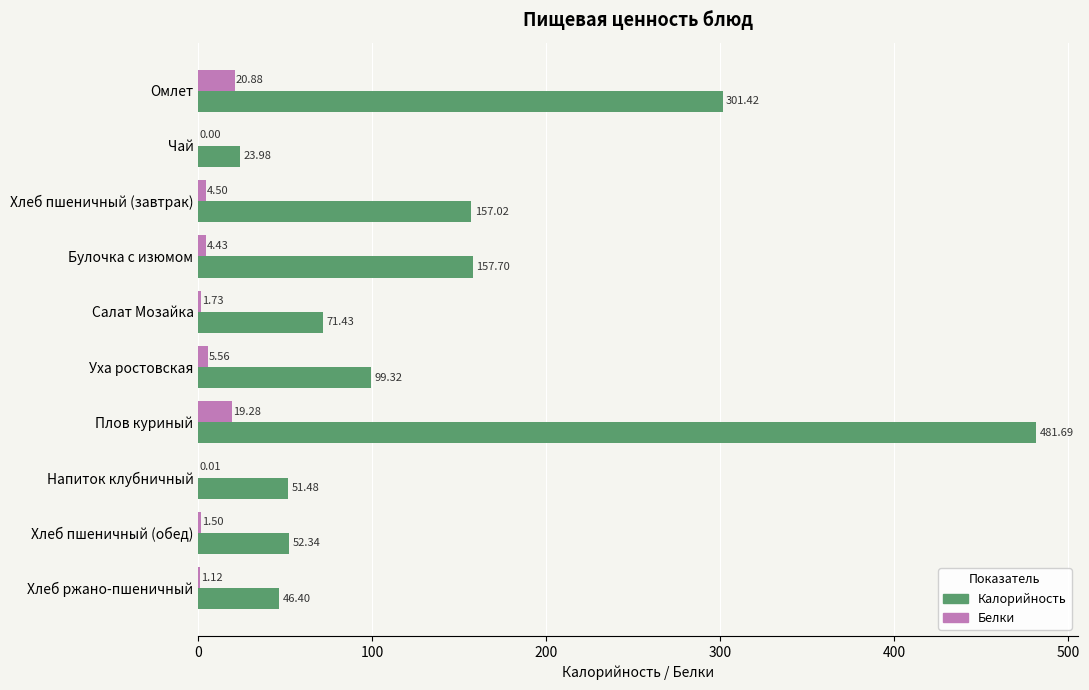

Which series has the largest total across all categories?

Калорийность